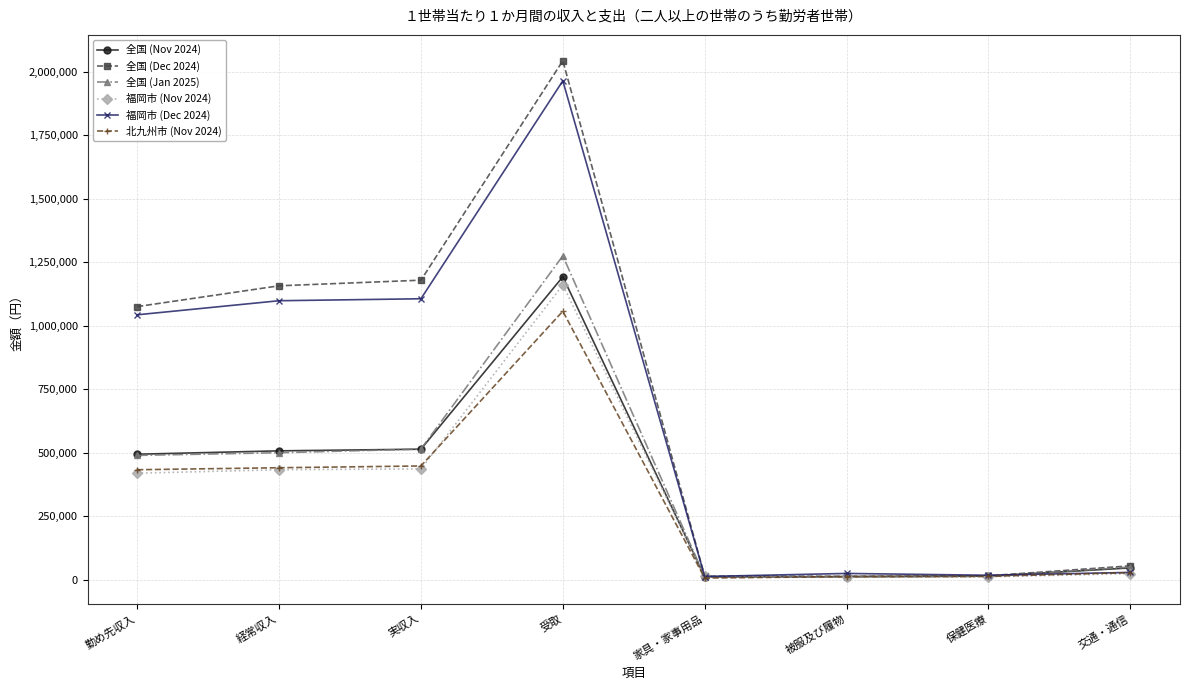

What is the difference between the maximum and minimum values in the 全国 (Jan 2025) series?

1262673